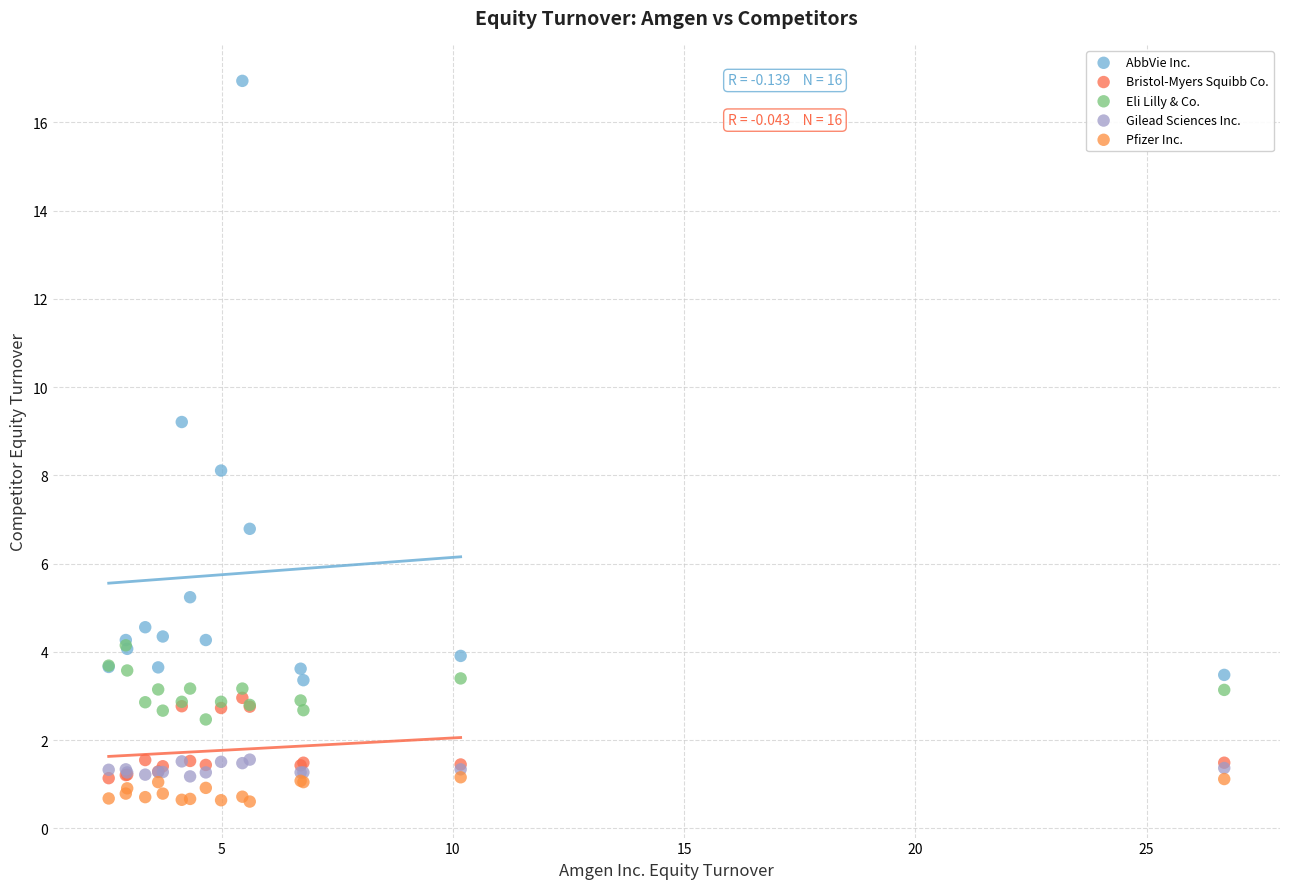

Which series contains the lowest Y value?

Pfizer Inc.